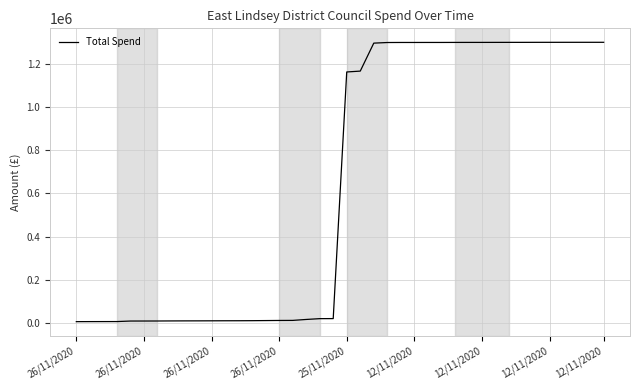

What is the greatest value displayed?

1300029.3